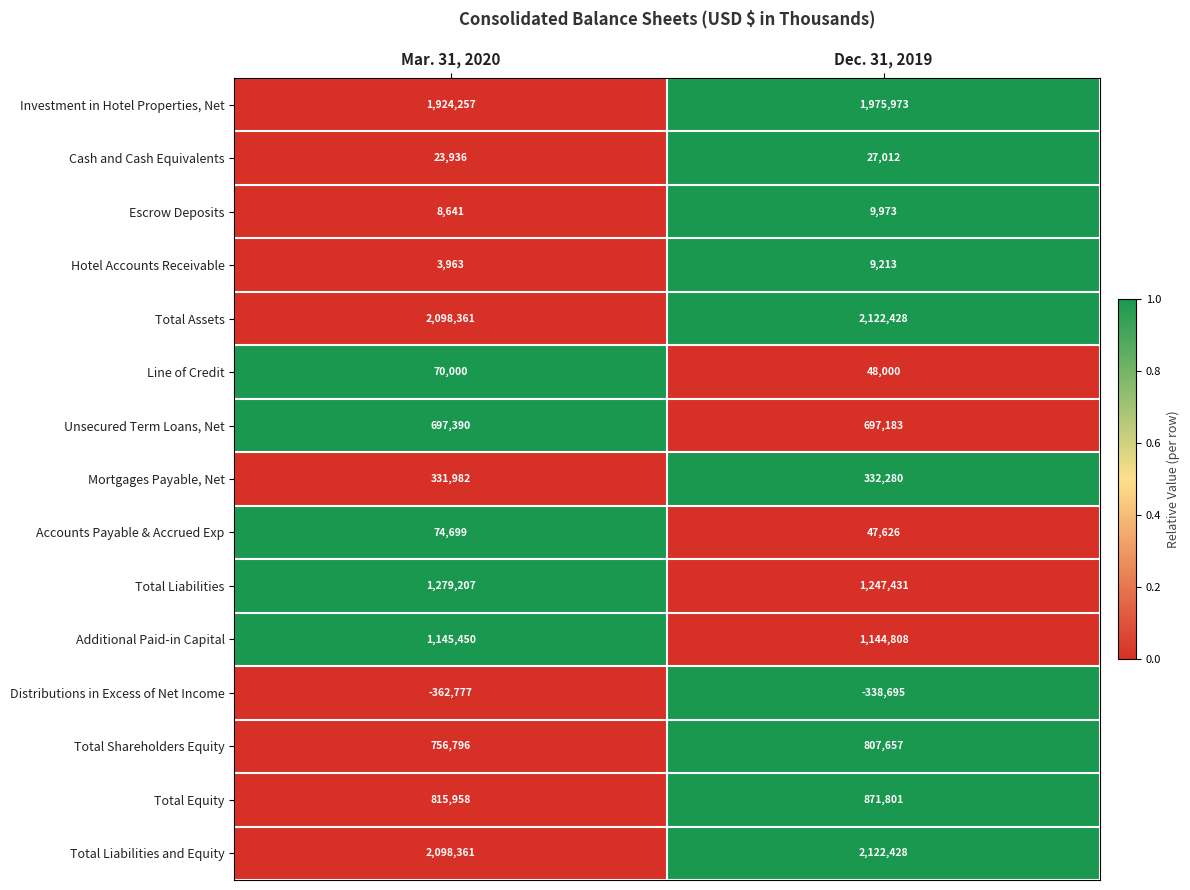

At which label is Total Assets closest to 2110394?

Mar. 31, 2020